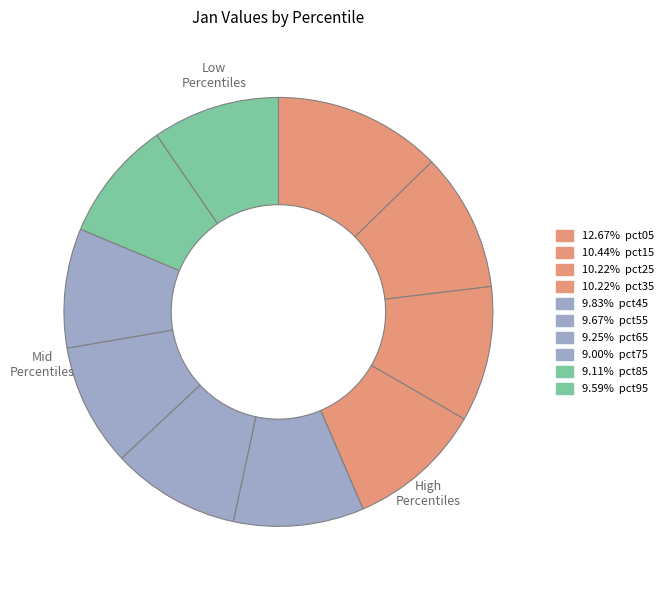

Count the number of slices in the pie.

10